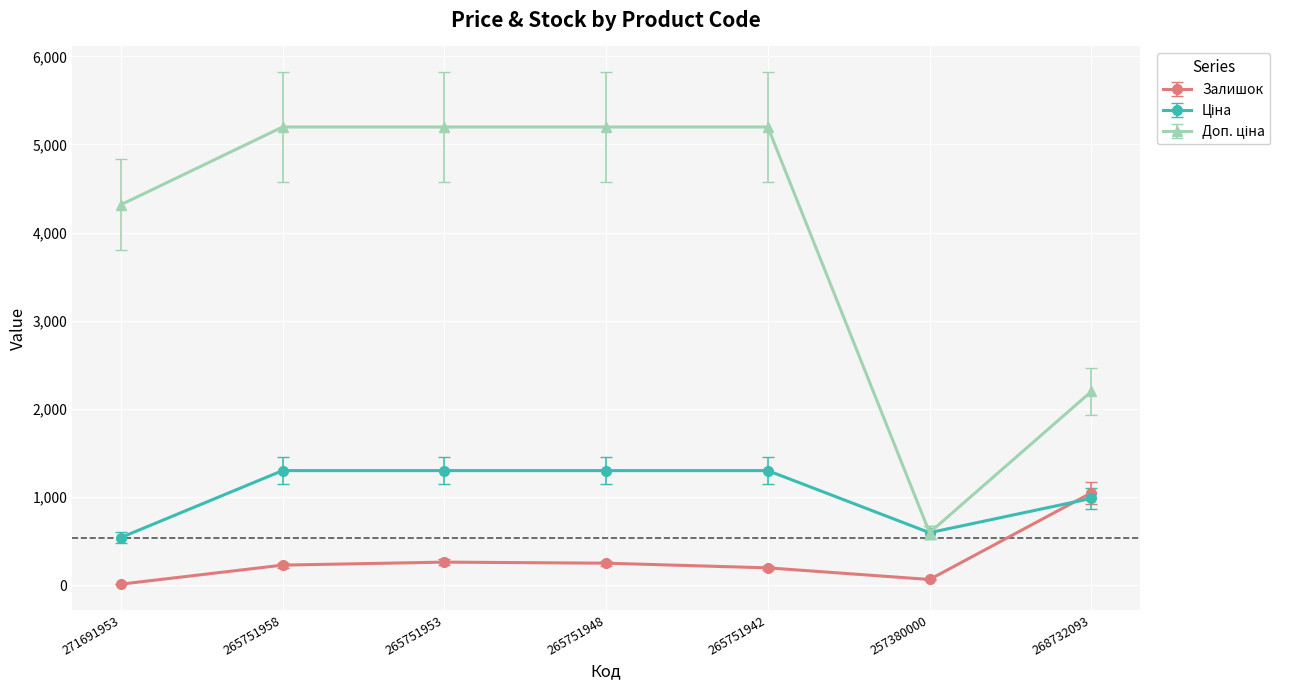

At how many categories does at least one series exceed 3041?

5